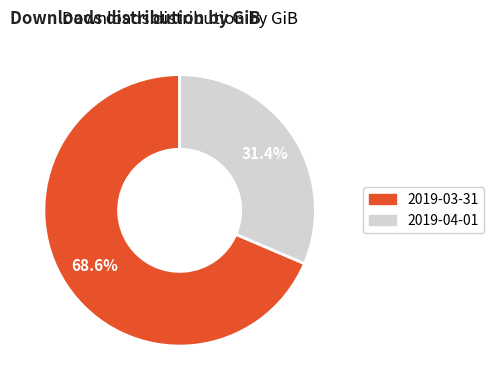

True or false: 2019-03-31 accounts for 57% of the total.

False